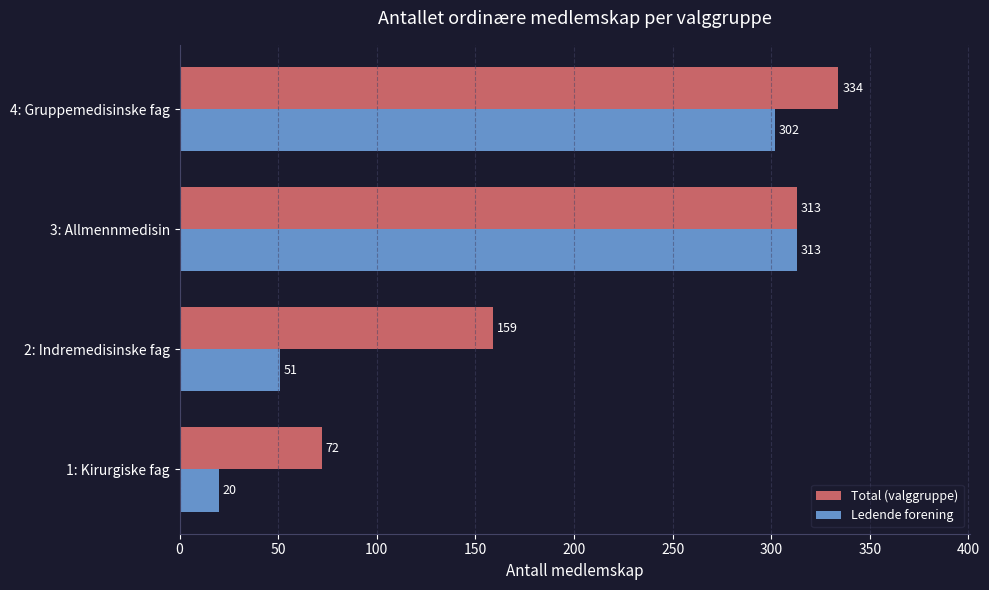

Which series changed the most between 3: Allmennmedisin and 4: Gruppemedisinske fag?

Total (valggruppe)